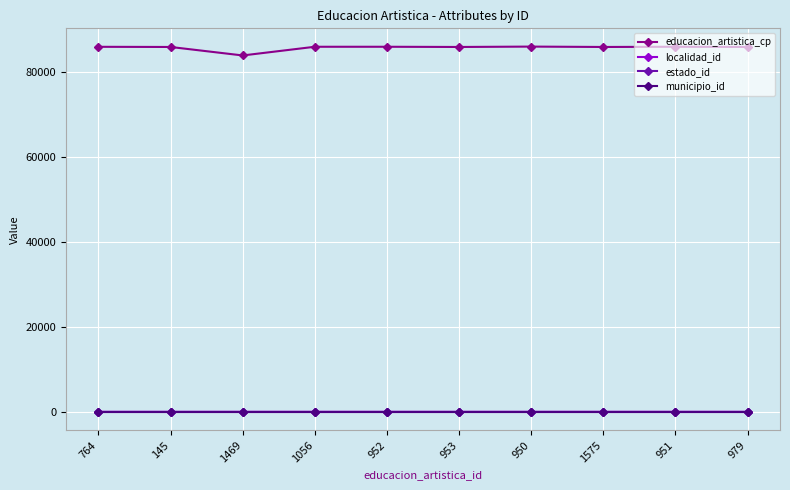

Which series has the largest total across all categories?

educacion_artistica_cp